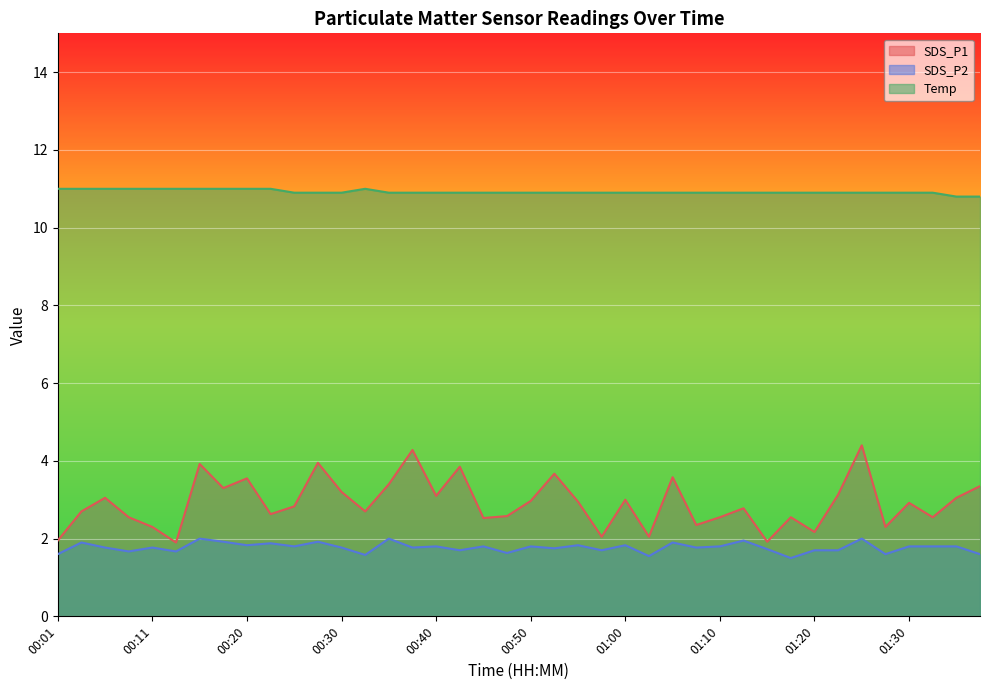

True or false: SDS_P2 has a value of 0.5 at 00:35.

False